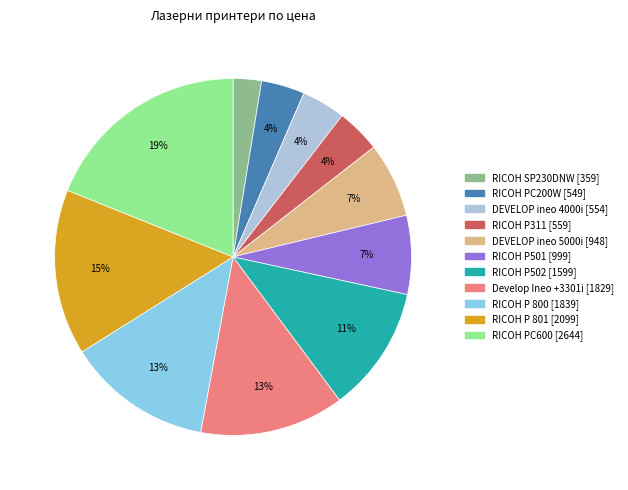

To the nearest percent, what is the difference between the largest and smallest slice percentages?

16%